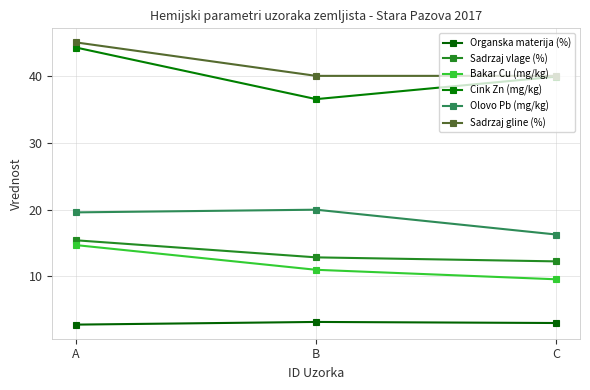

The Olovo Pb (mg/kg) series shows 19.6 at A. True or false?

True